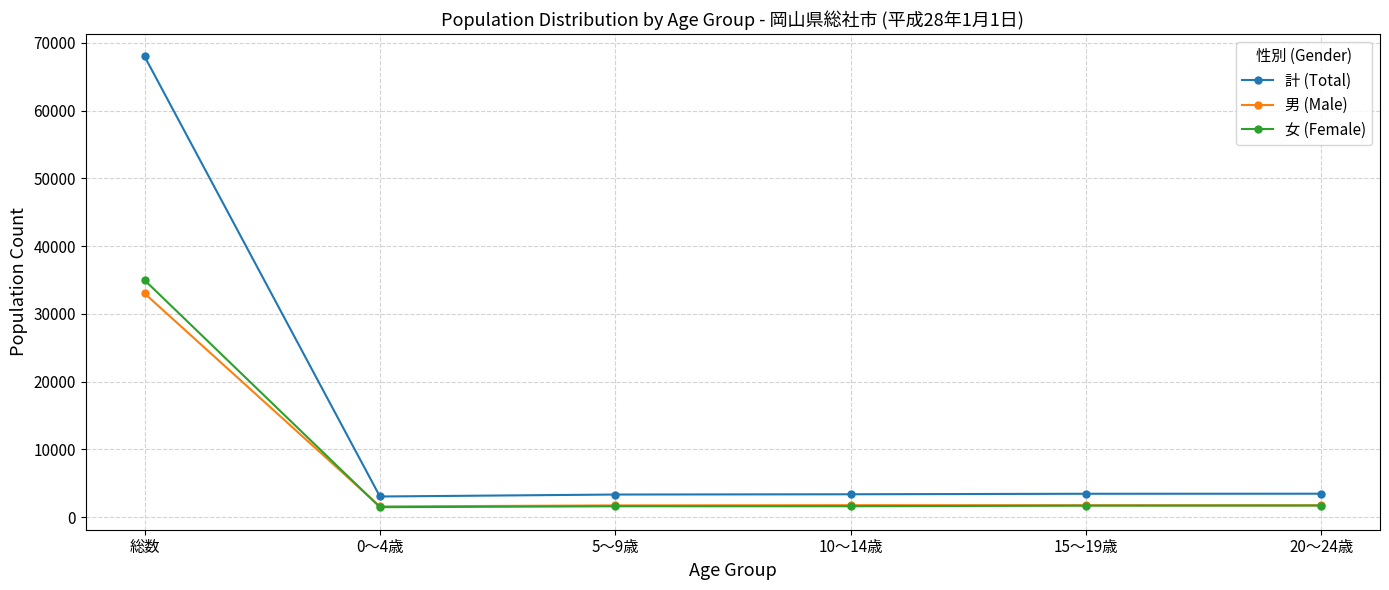

What is the spread (max minus min) of values at 総数?

34976